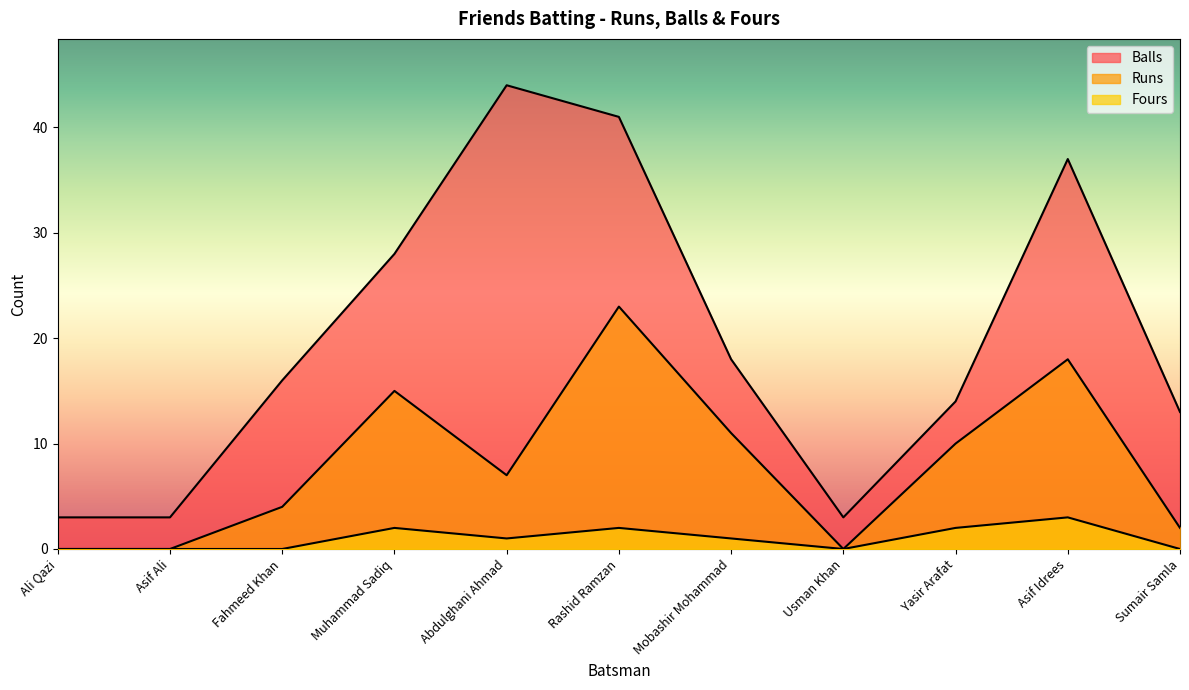

Which series has the largest total across all categories?

Balls